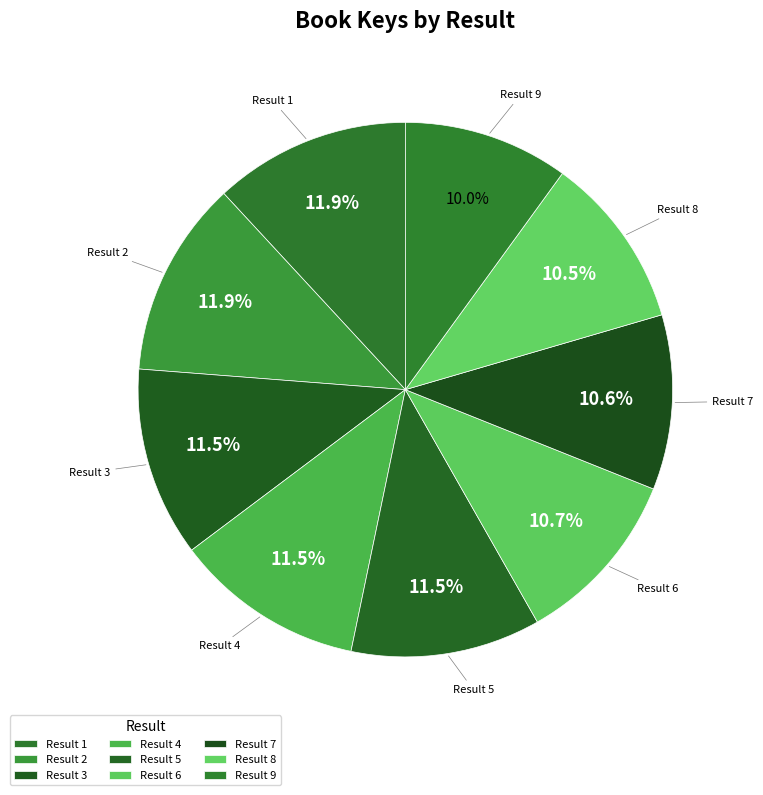

How many slices are in this pie chart?

9